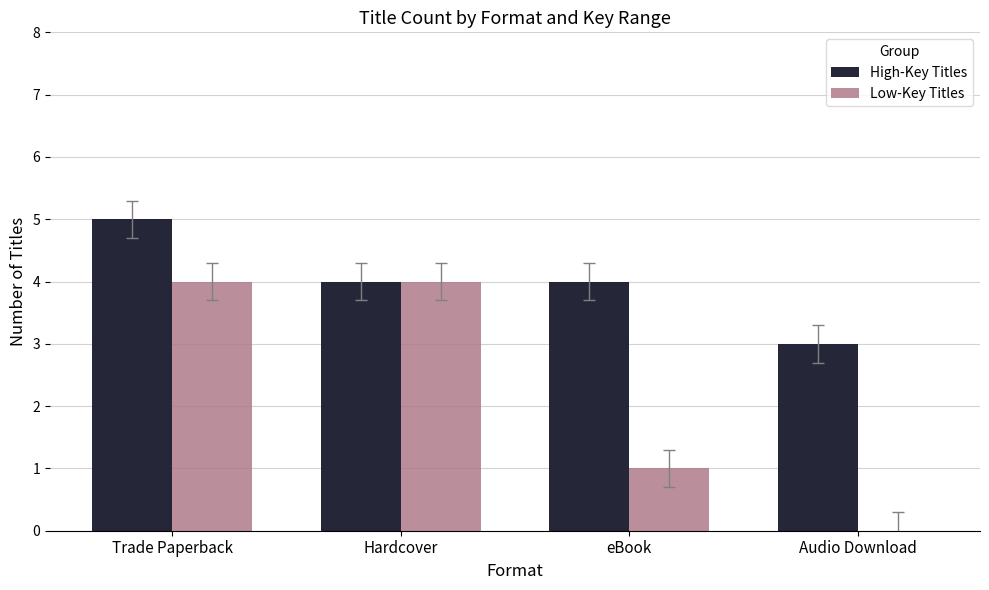

What is the maximum value for Low-Key Titles?

4